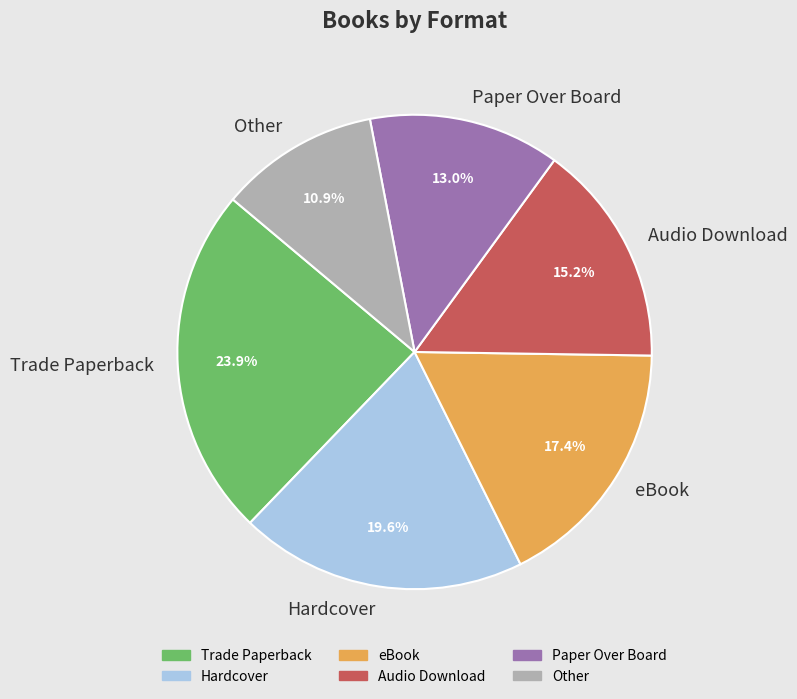

To the nearest percent, what percentage of the pie is eBook?

17%